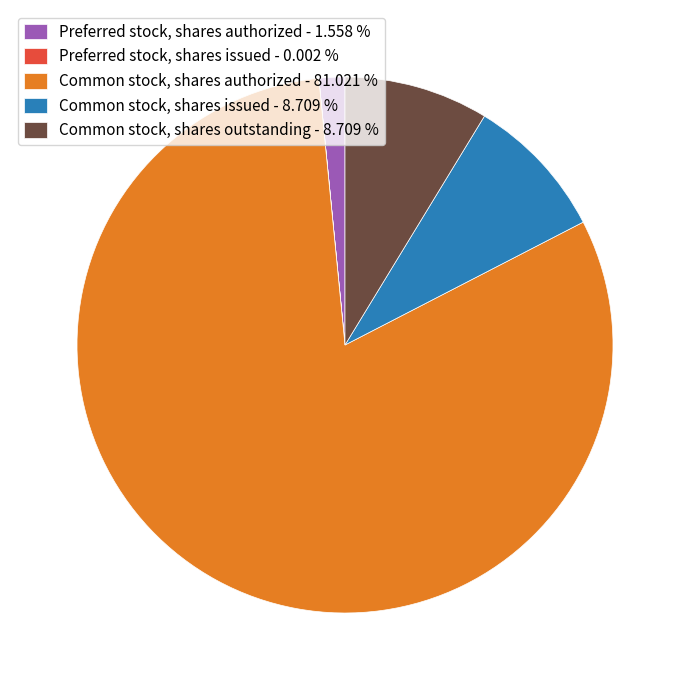

Which category accounts for the majority?

Common stock, shares authorized